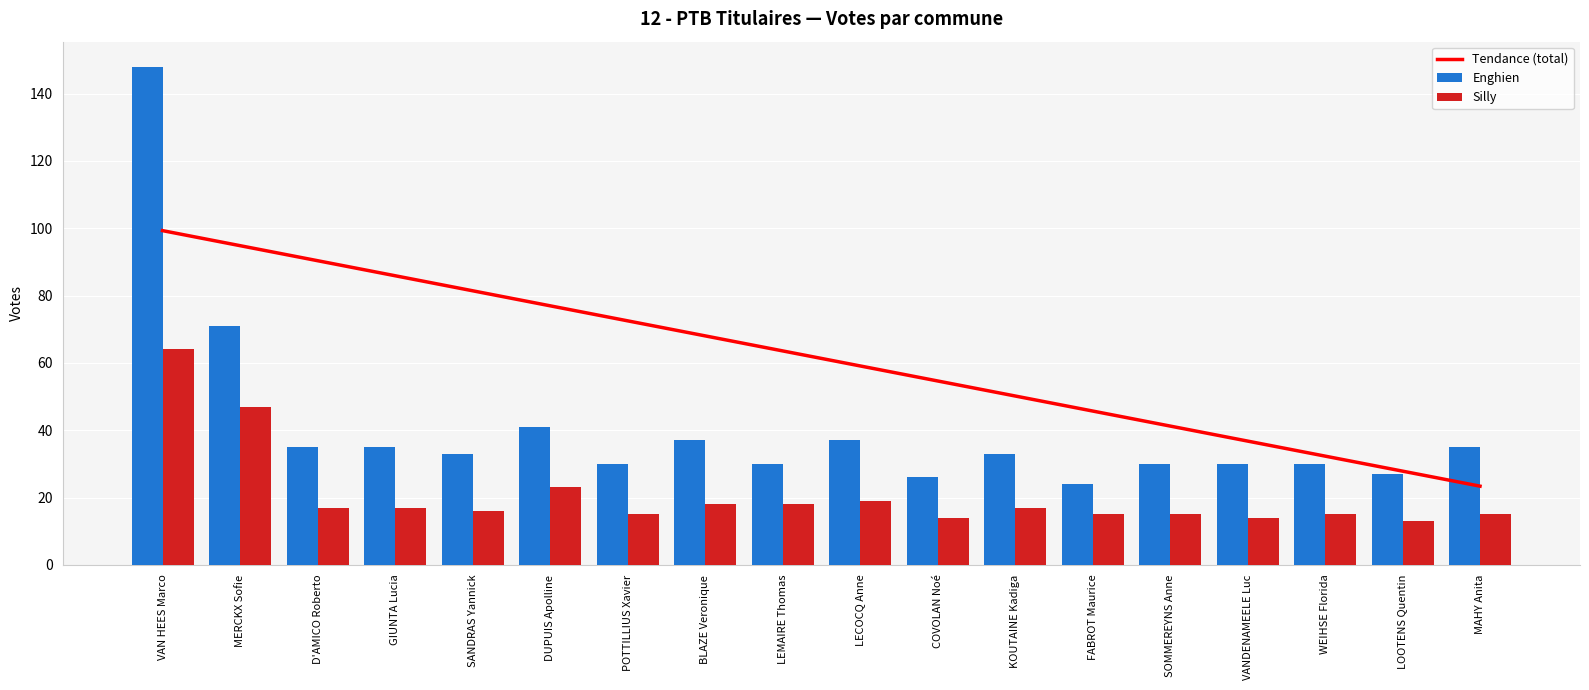

The value of Tendance (total) at SOMMEREYNS Anne is 71.6. True or false?

False